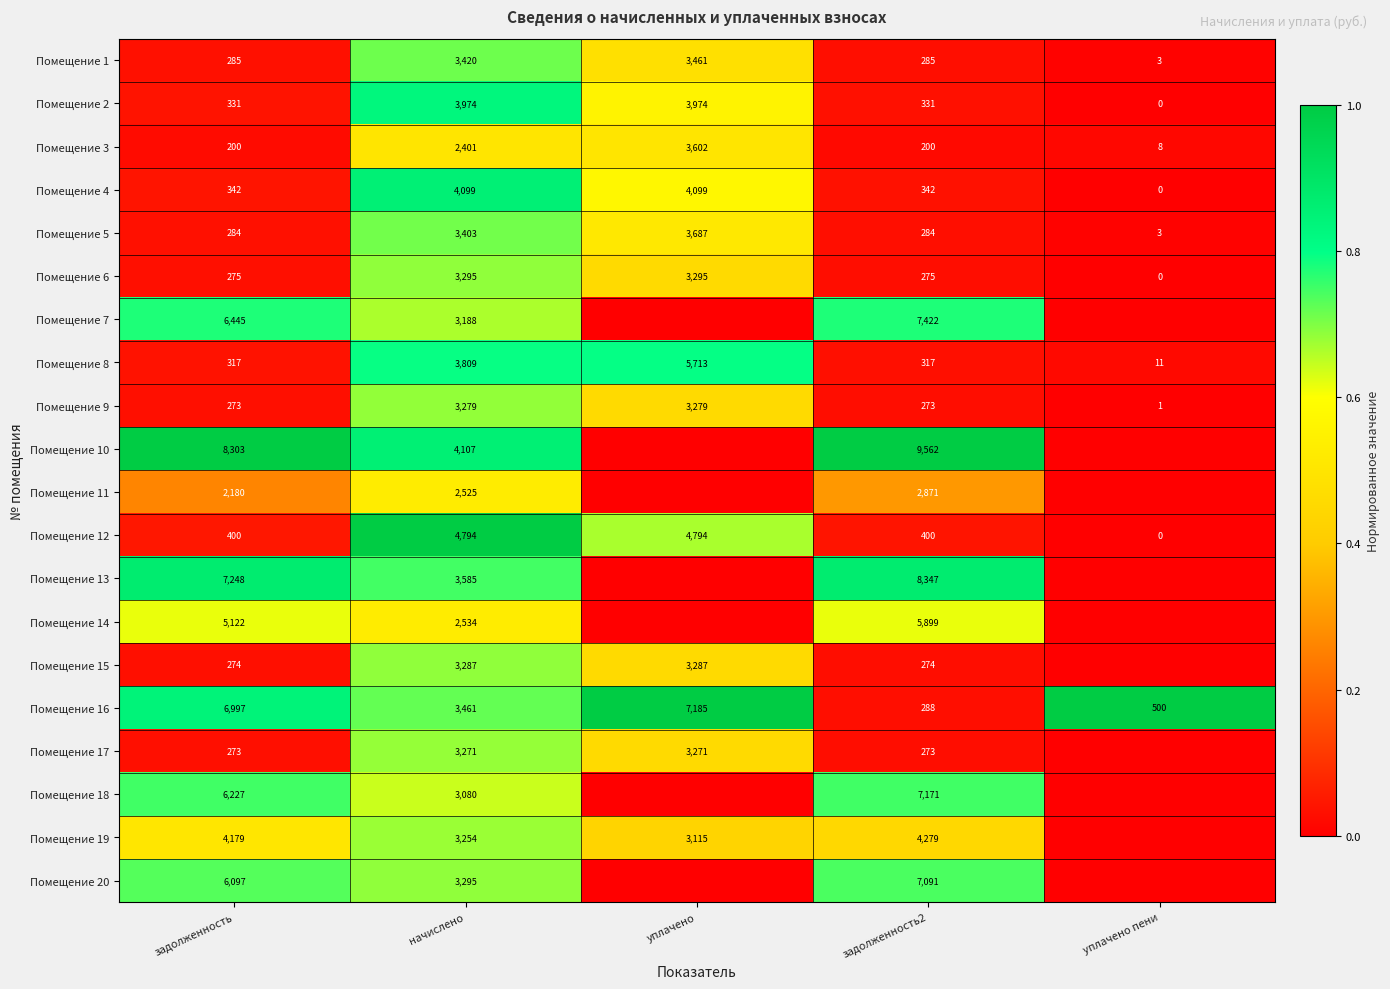

How many categories are shown in the chart?

5